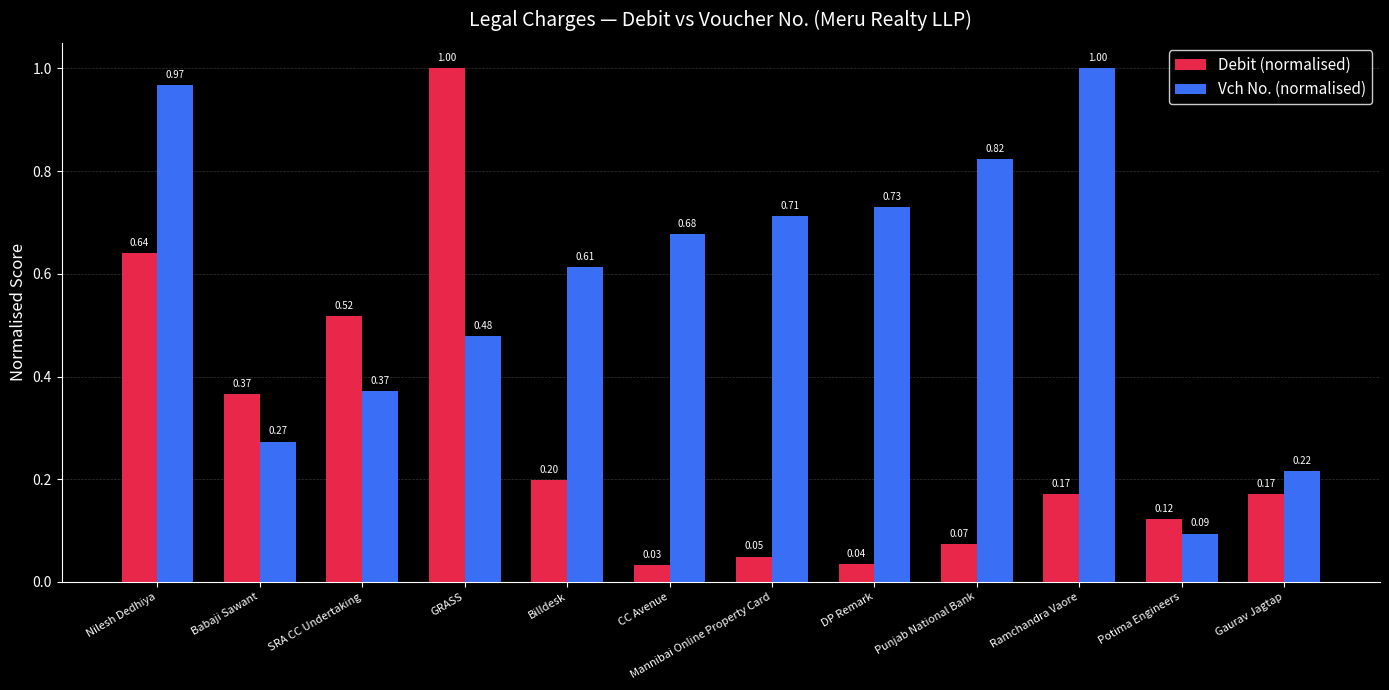

At which category is the sum across all series the highest?

Nilesh Dedhiya